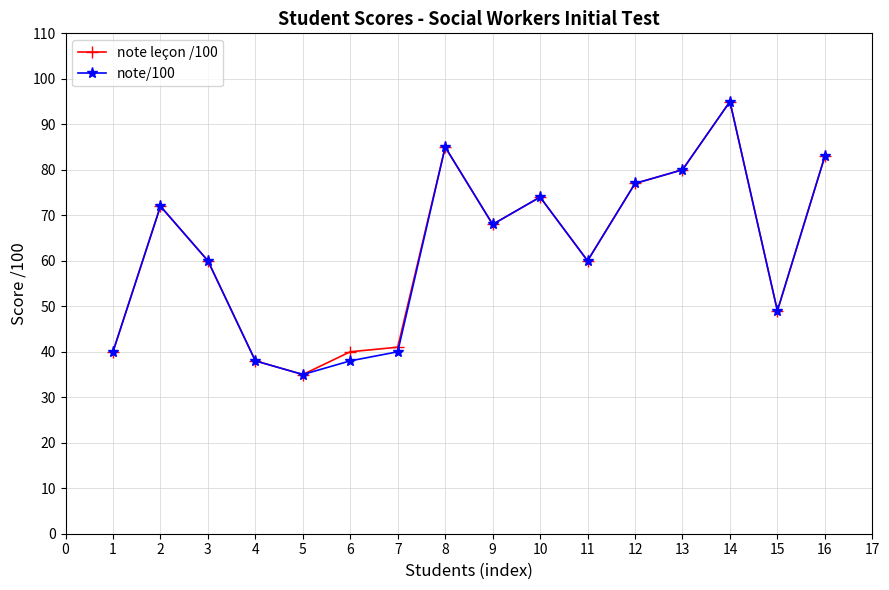

In note leçon /100, how many points are lower than both neighbors (excluding endpoints)?

4